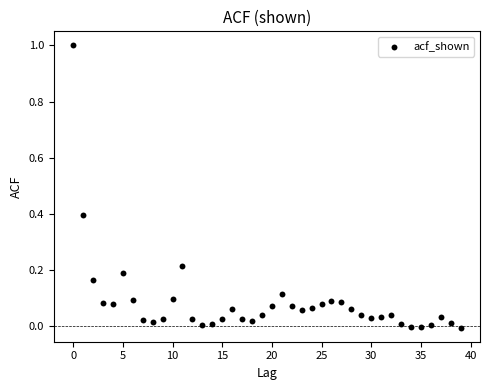

What is the range of Y values (max minus min)?

1.0